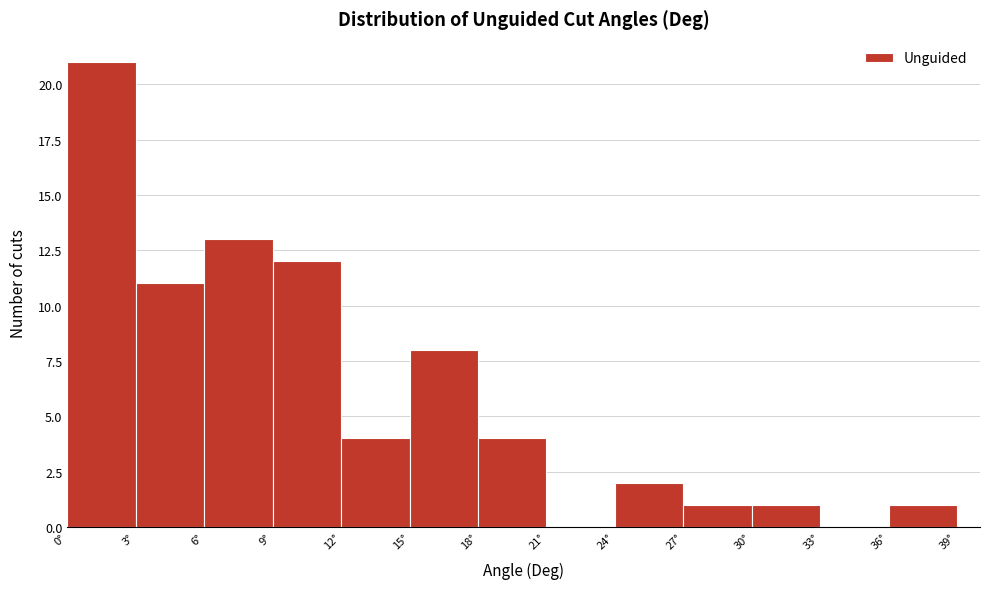

Over which range of the x-axis is the bar tallest?

0 to 3